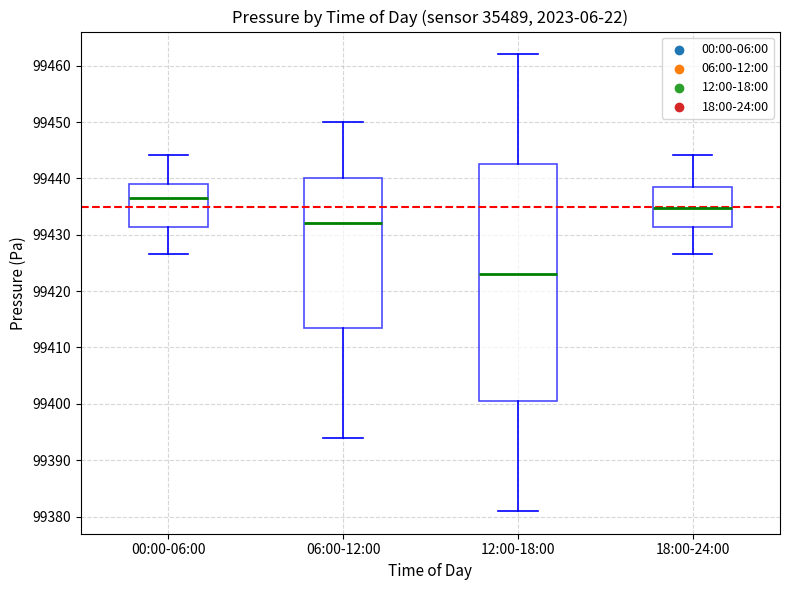

Where does the median line of the box for 06:00-12:00 sit on the y-axis? The values are not printed on the chart, so give them approximately, as read against the axis.

99432